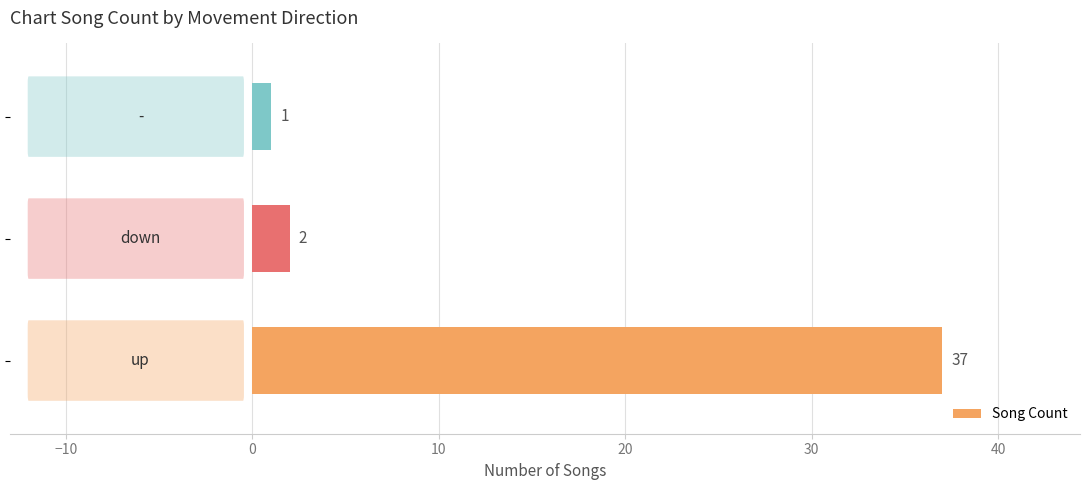

What is the maximum value shown in the chart?

37